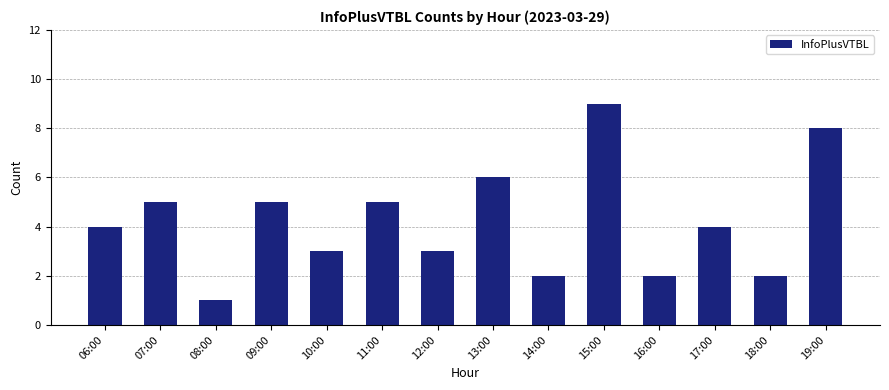

Is it true that the value at 19:00 is 8?

True